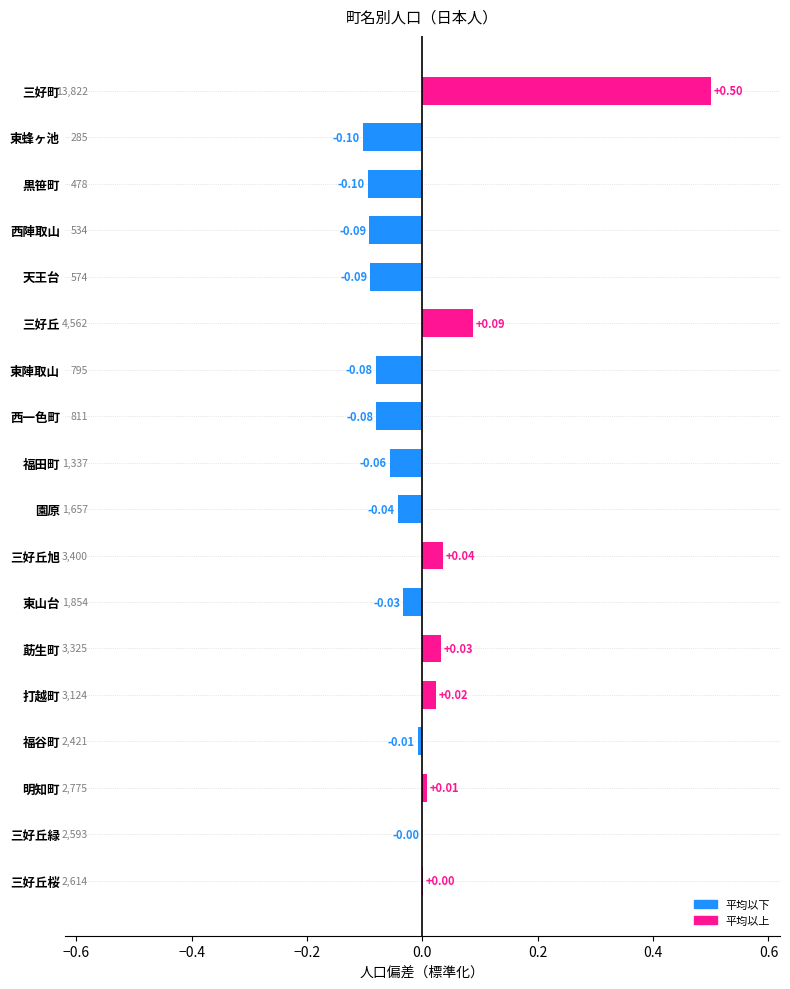

Which category has the highest value across all series?

三好町